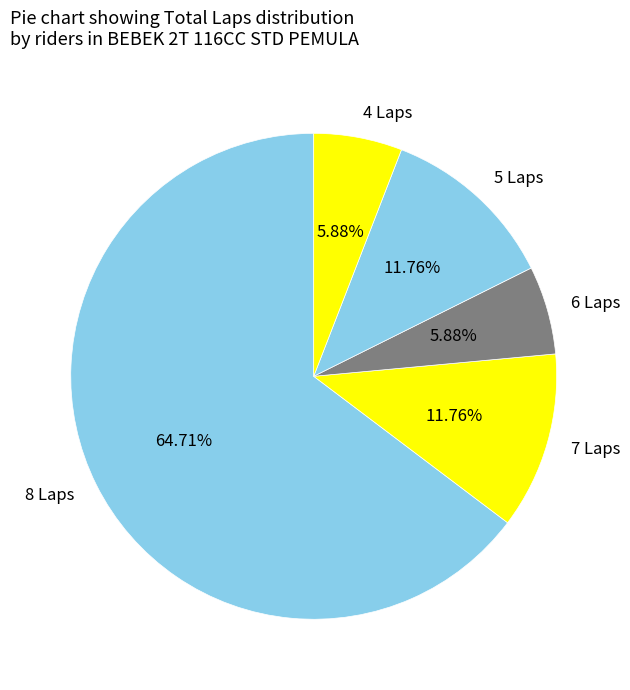

To the nearest percent, what is the average slice percentage?

20%